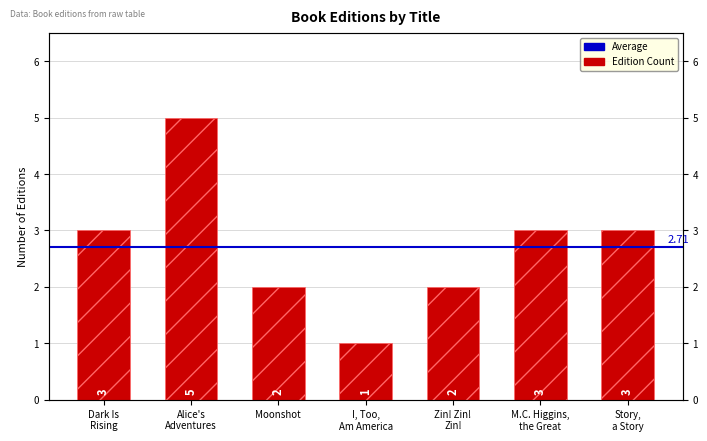

Are the bars grouped side by side (vs. stacked)?

No